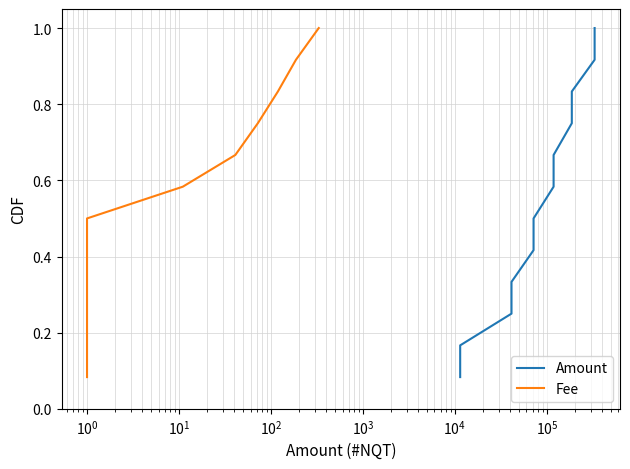

What is the maximum value for Amount?

1.0